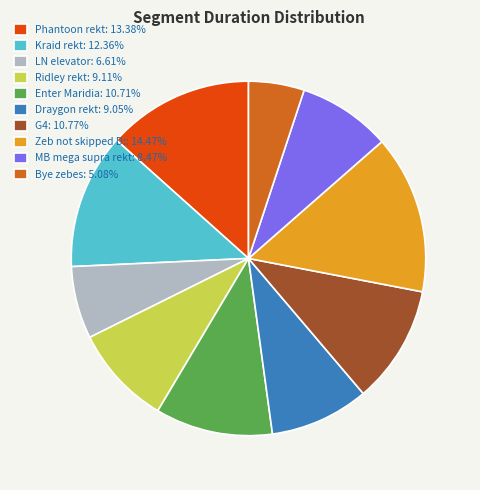

Approximately how many times larger is the value at Ridley rekt: 9.11% compared to Phantoon rekt: 13.38%?

0.7